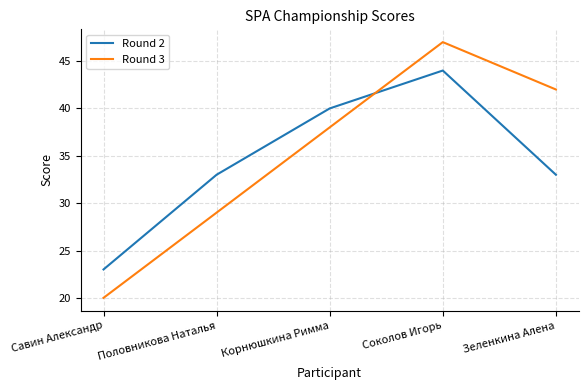

At which label does Round 3 reach its minimum?

Савин Александр